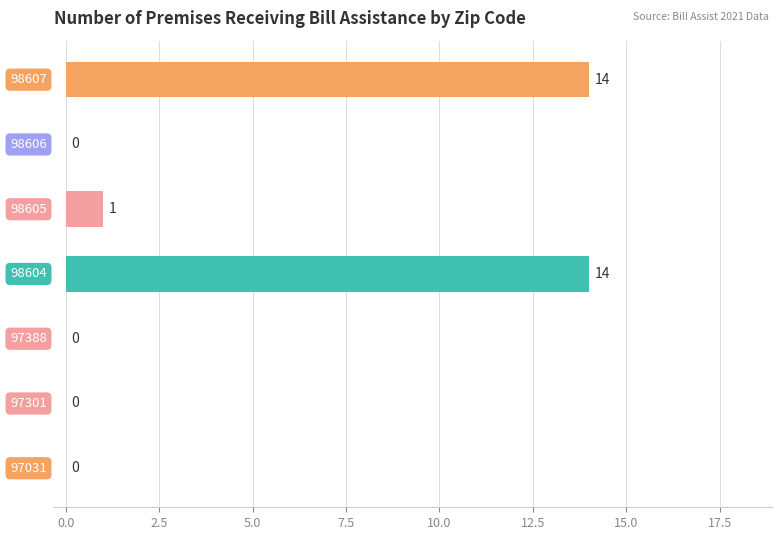

What is the greatest value displayed?

14